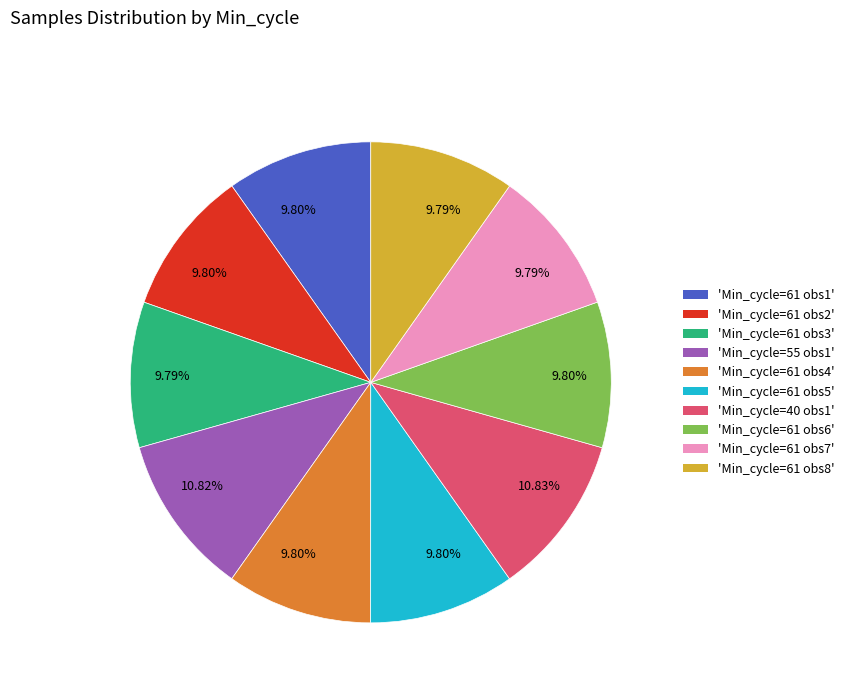

To the nearest percent, what is the average slice percentage?

10%